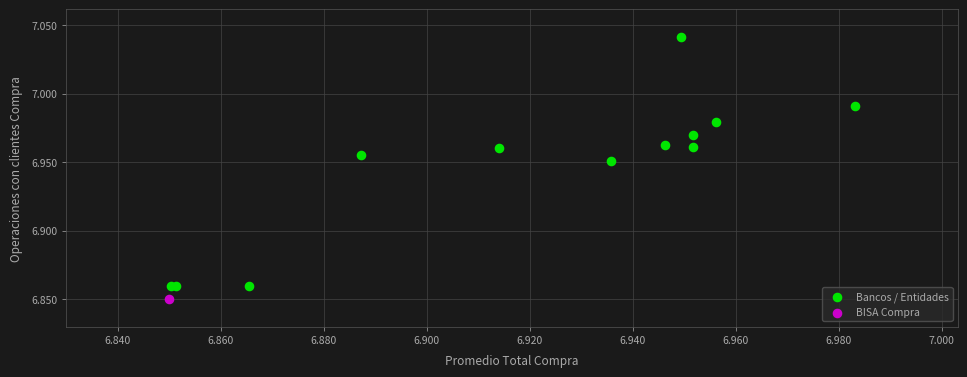

What are all the series names shown in the legend?

Bancos / Entidades, BISA Compra